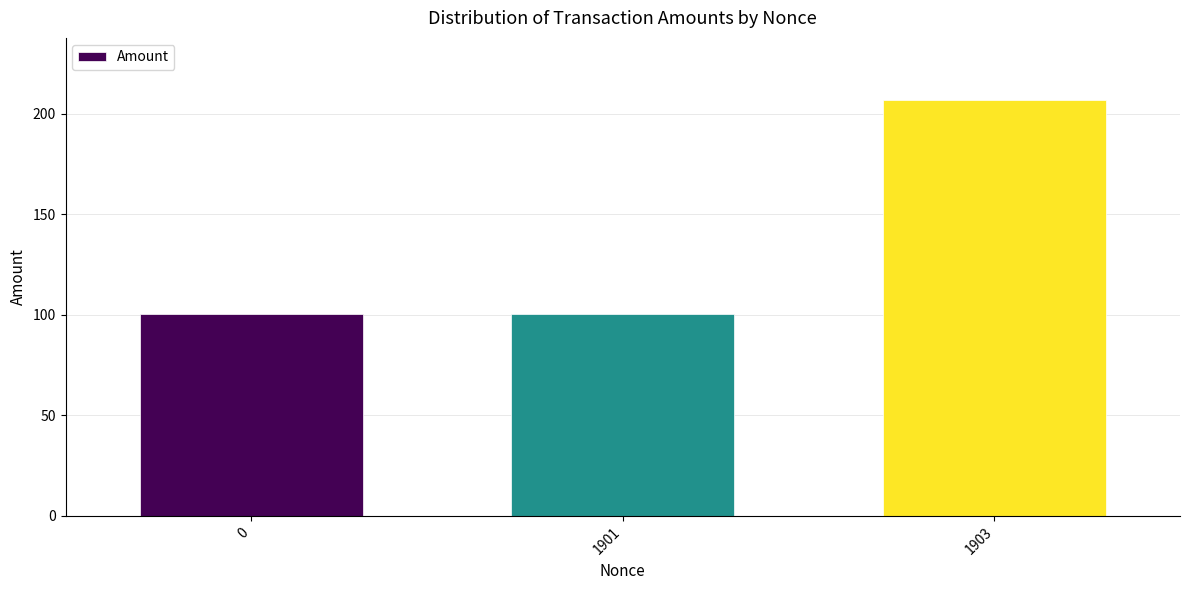

Are the bars horizontal?

No